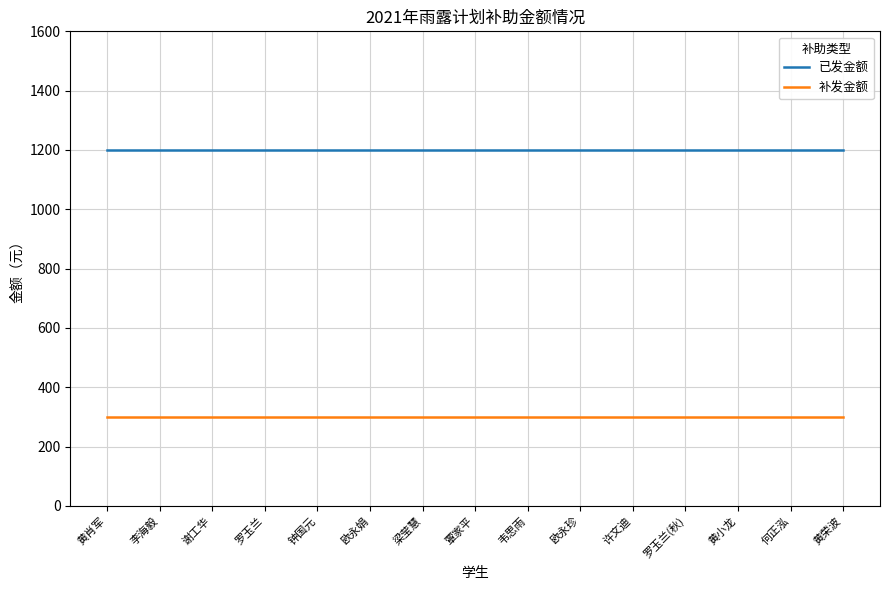

What is the maximum value for 已发金额?

1200